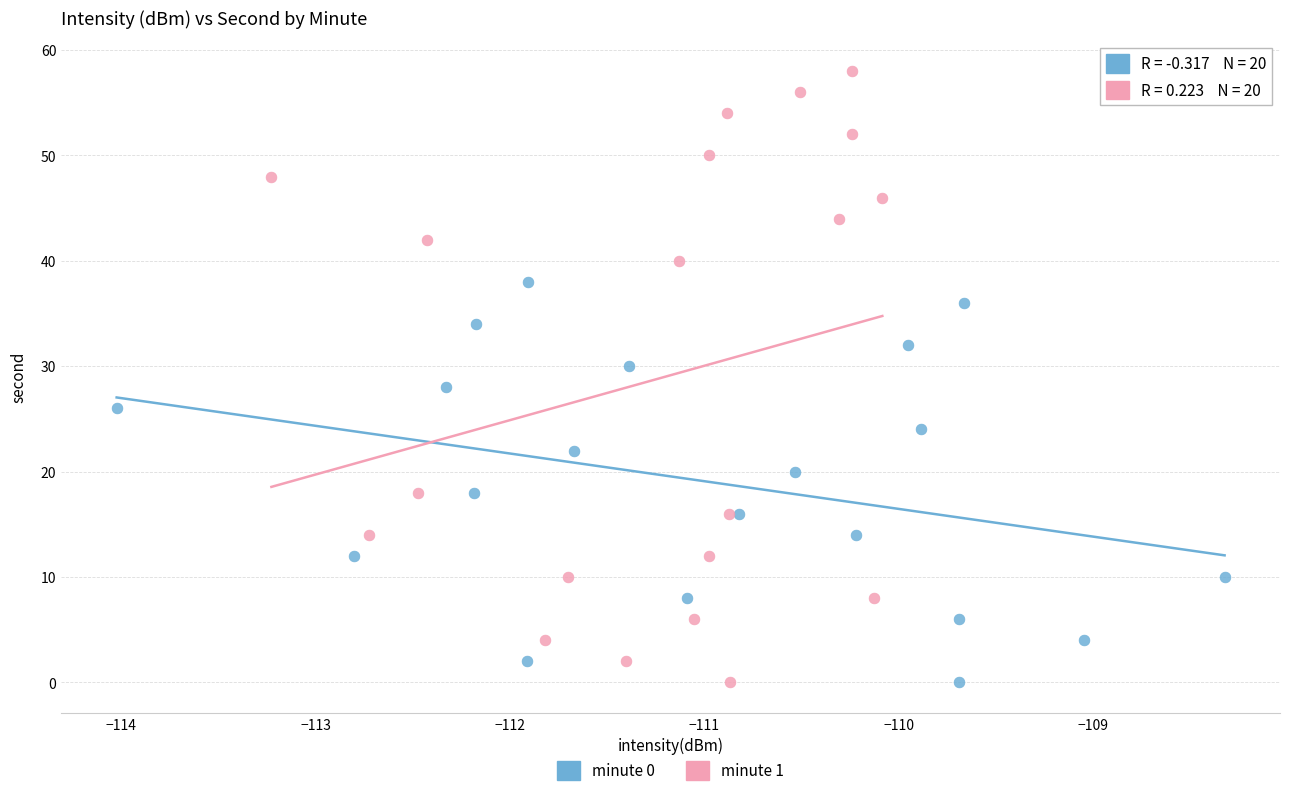

Which series reaches the maximum Y coordinate?

minute 1